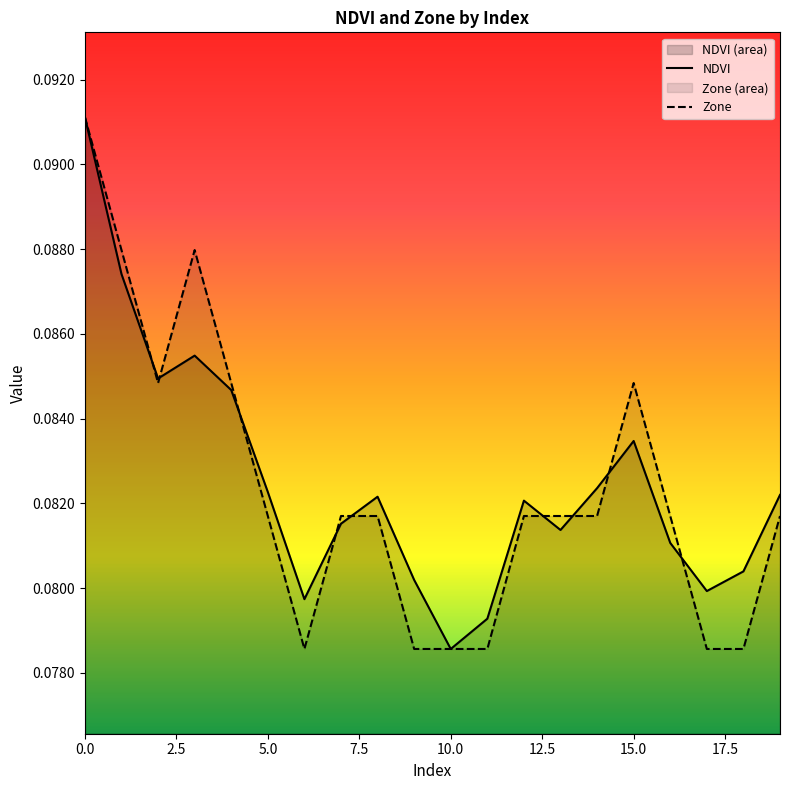

How many times do Zone and NDVI cross each other?

9